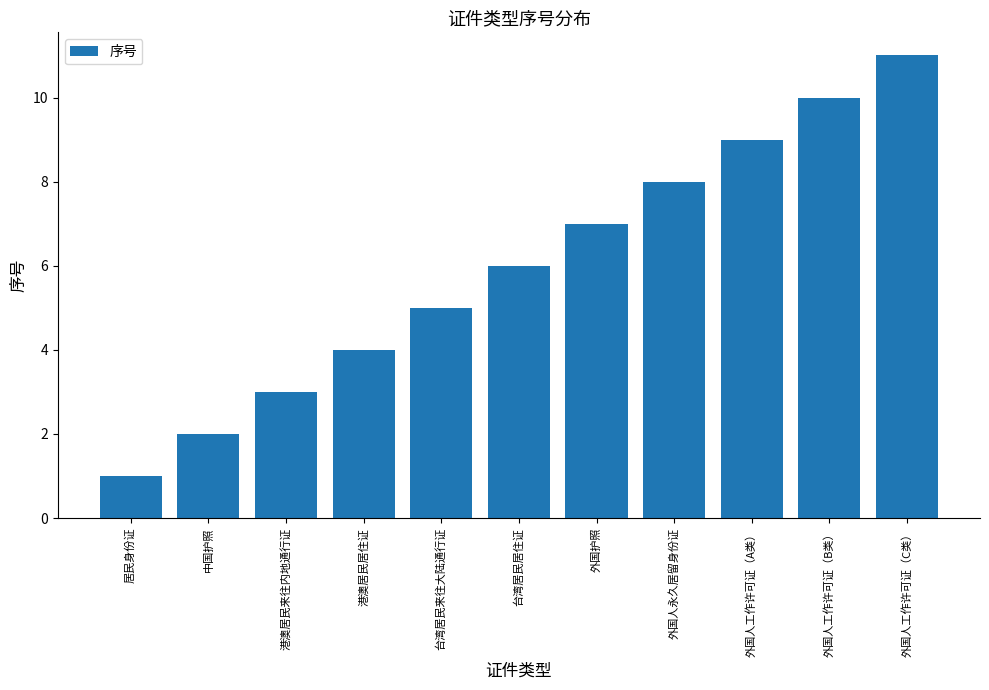

At which label is the value closest to 6?

台湾居民居住证